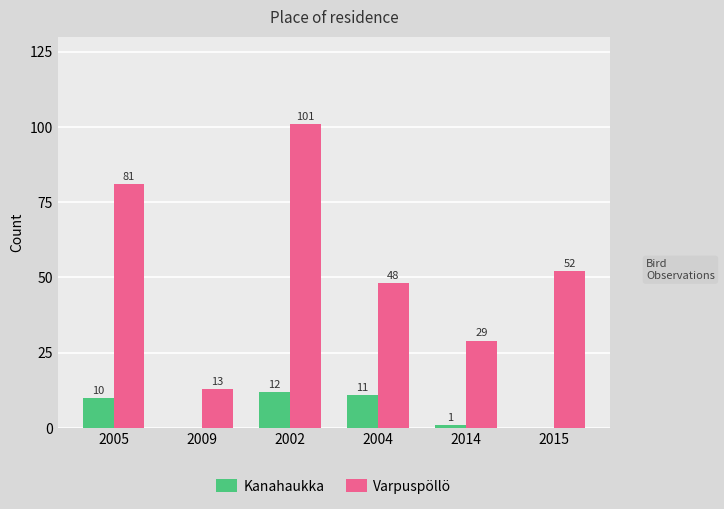

Which series has the largest total across all categories?

Varpuspöllö